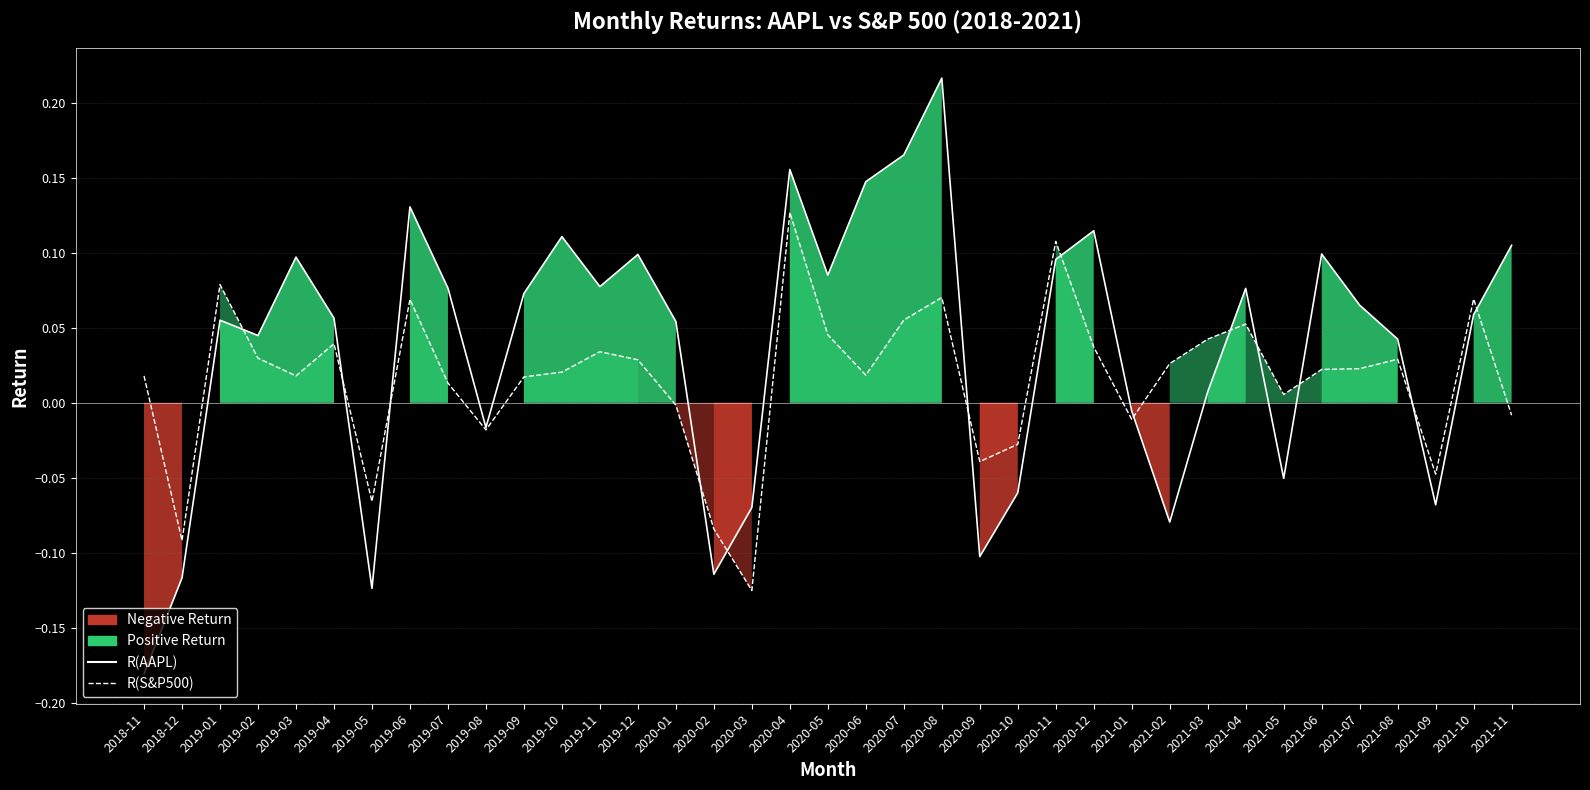

Where does the R(S&P500) series first go above 0?

2018-11